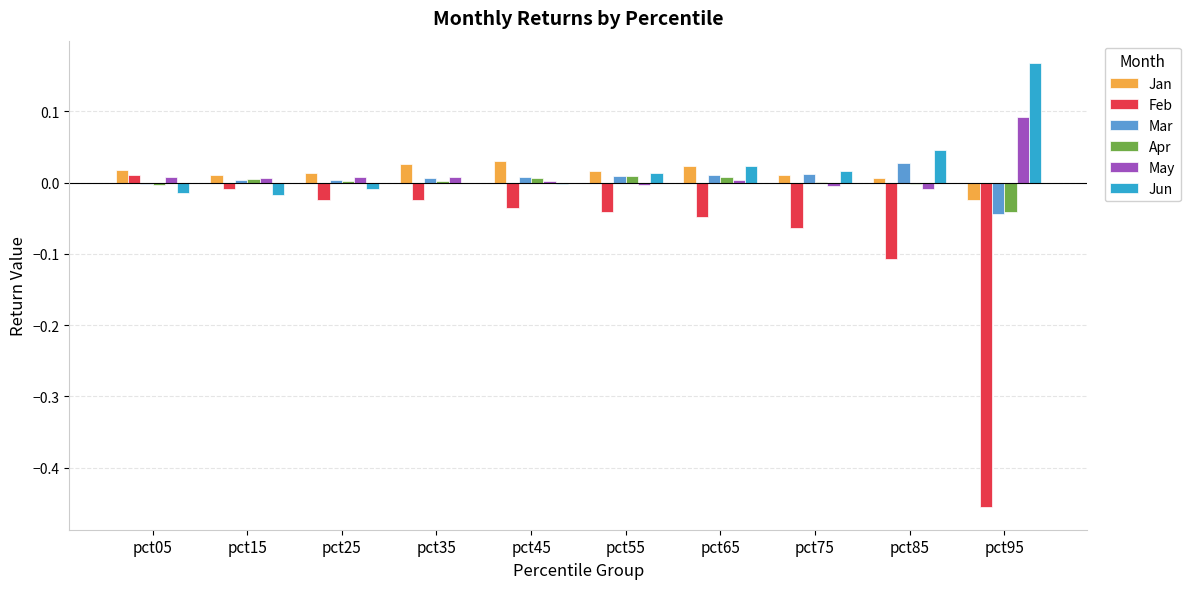

Where does the Feb series first go above 0?

pct05